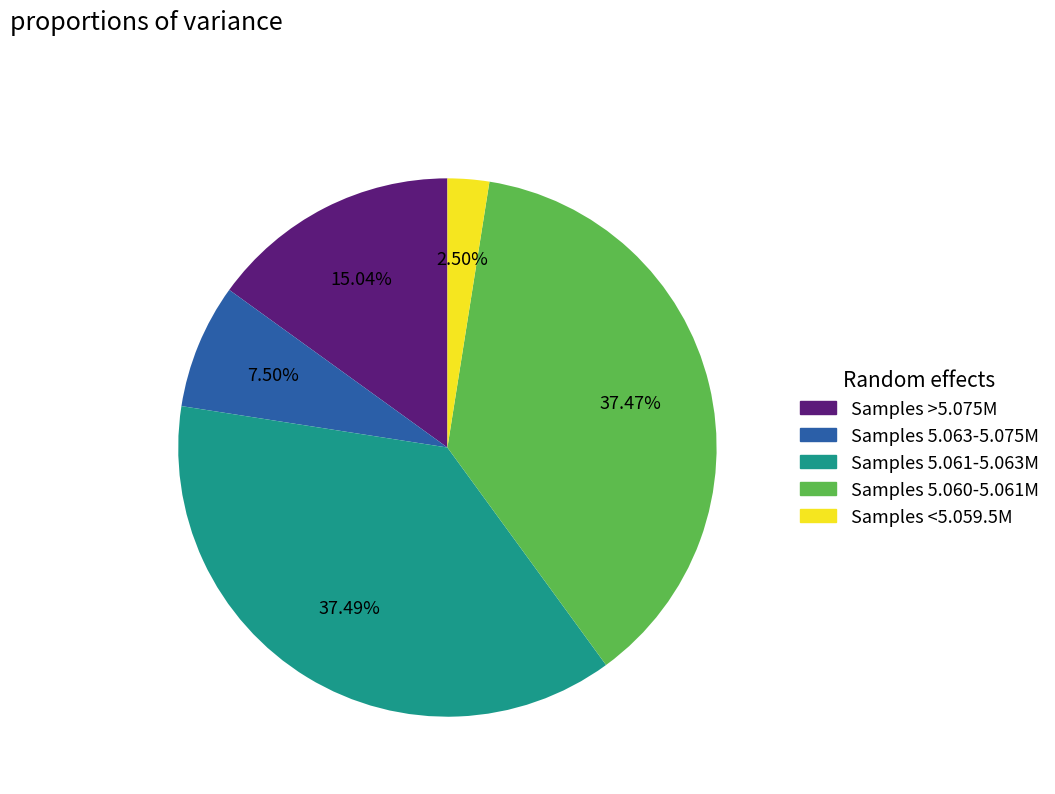

Is the sum of Samples 5.063-5.075M and Samples 5.060-5.061M greater than half?

No